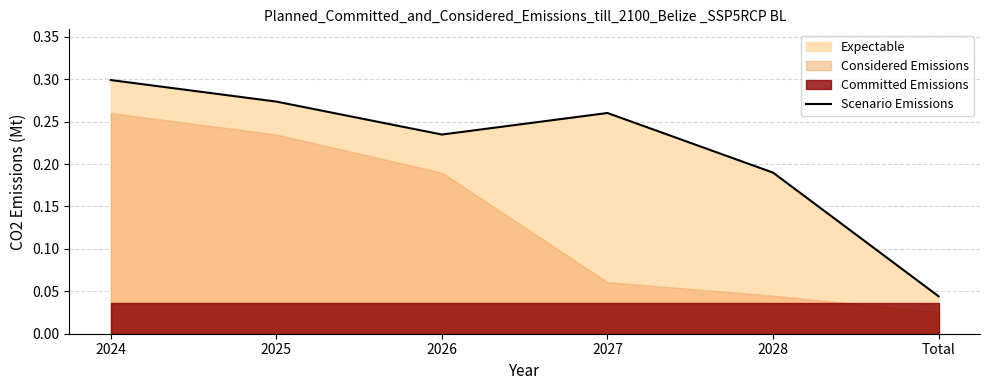

How many data points does each series have?

6